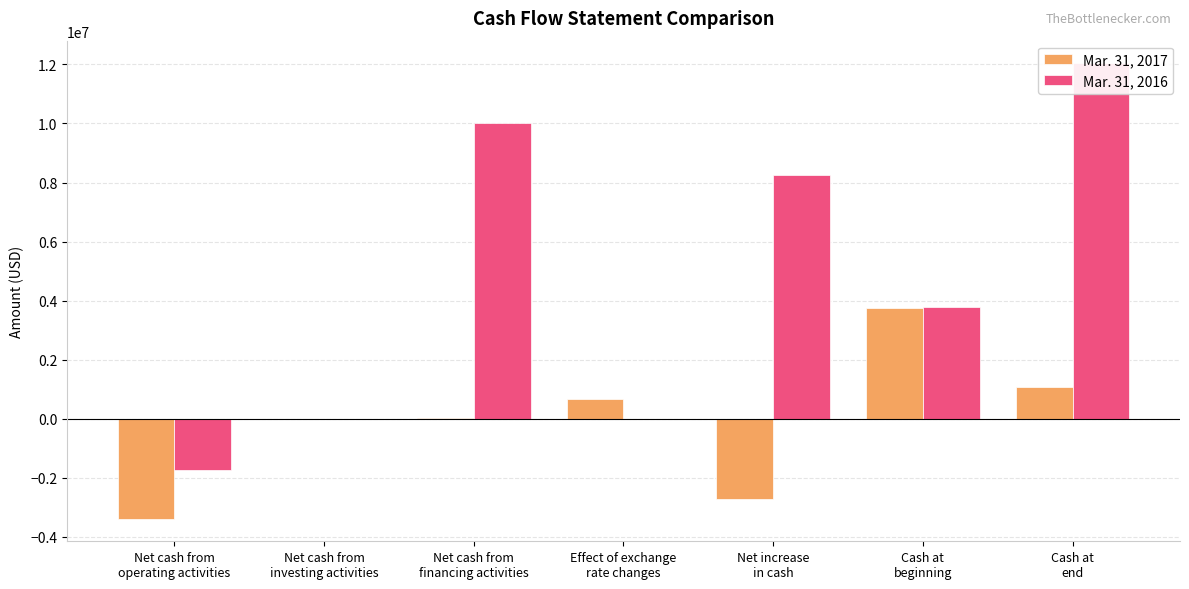

What is the label of the 5th bar from the right?

Net cash from
financing activities